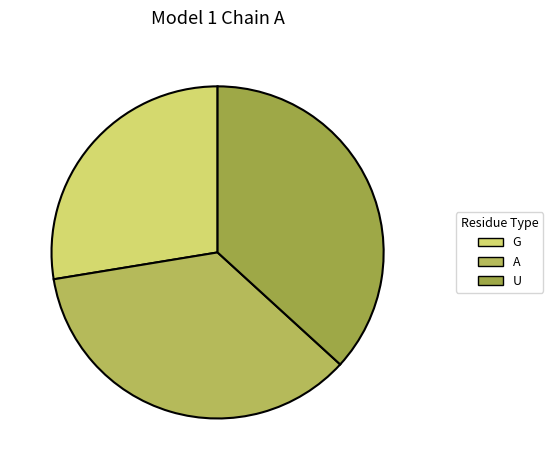

Rank the categories by value from lowest to highest.

G, A, U